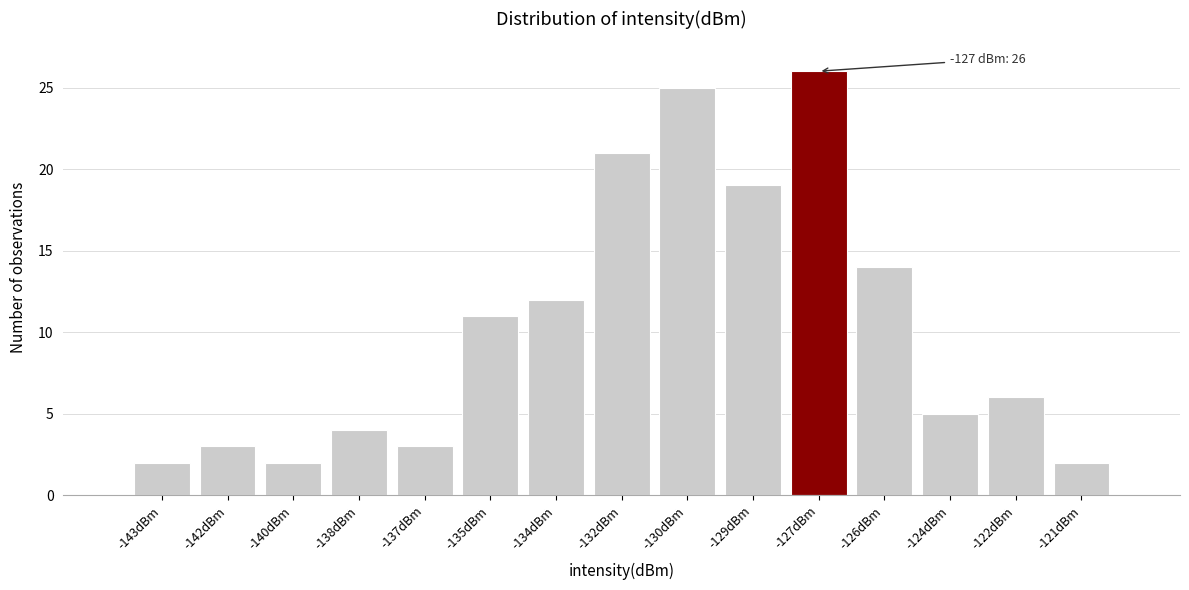

Reading left to right, what are all the values shown in this chart?

-143dBm=2	-142dBm=3	-140dBm=2	-138dBm=4	-137dBm=3	-135dBm=11	-134dBm=12	-132dBm=21	-130dBm=25	-129dBm=19	-127dBm=26	-126dBm=14	-124dBm=5	-122dBm=6	-121dBm=2